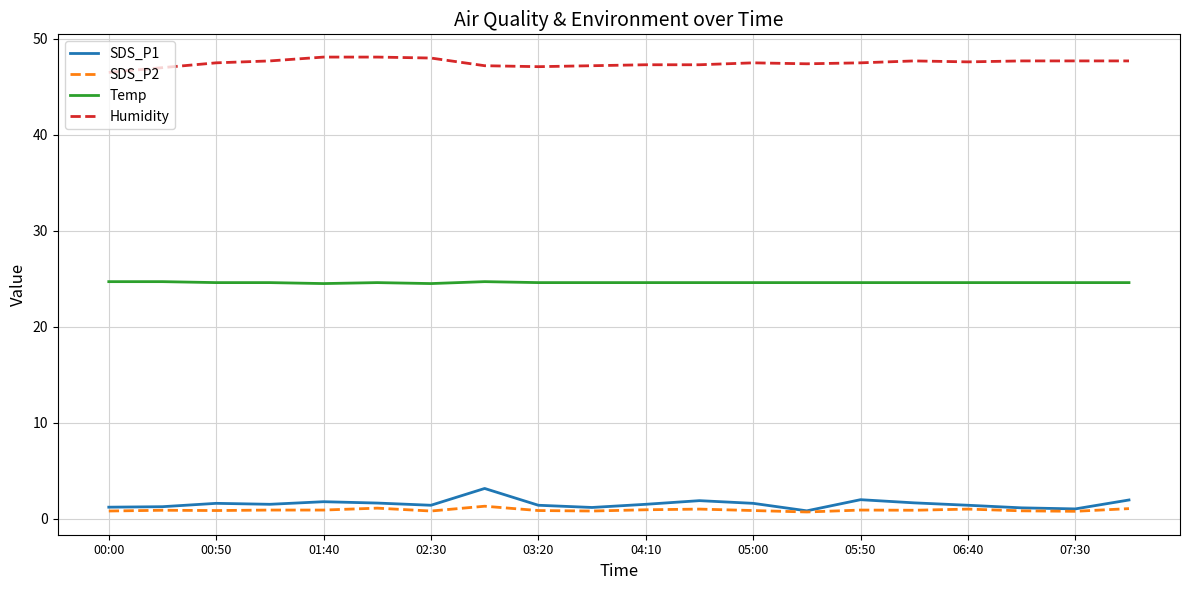

Which series has the largest total across all categories?

Humidity